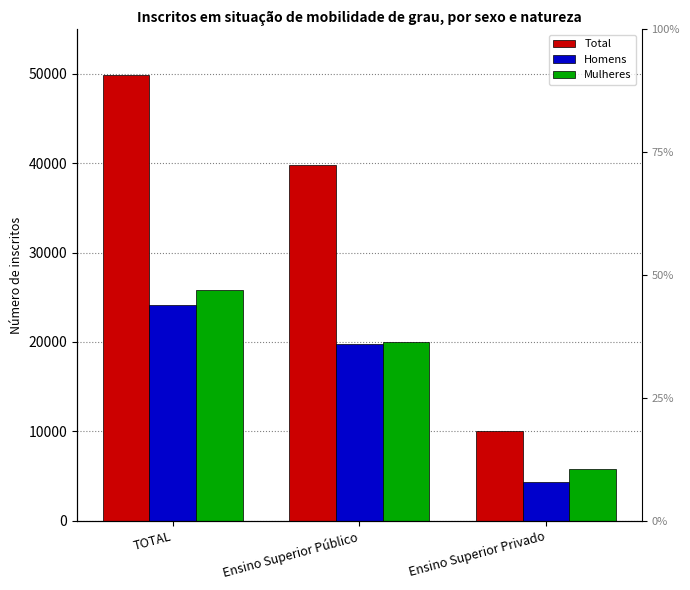

Which series changed the most between Ensino Superior Público and Ensino Superior Privado?

Total